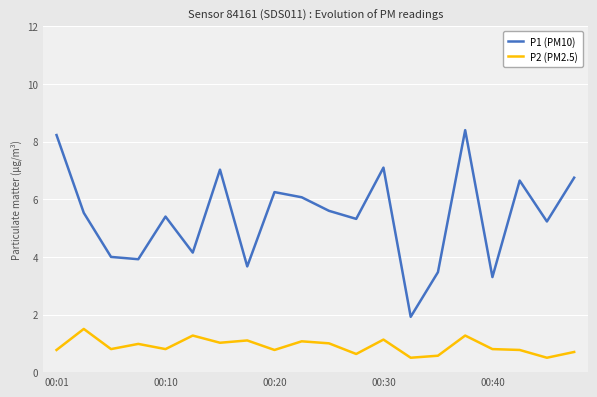

Which series has the largest total across all categories?

P1 (PM10)